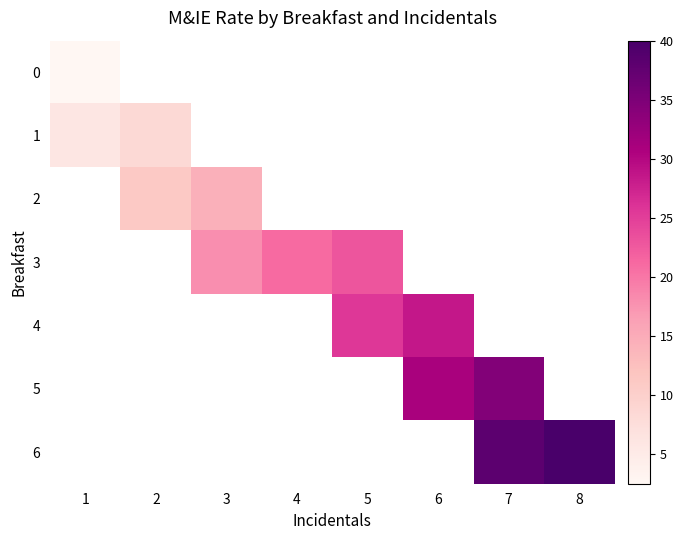

What is the smallest value displayed?

2.5